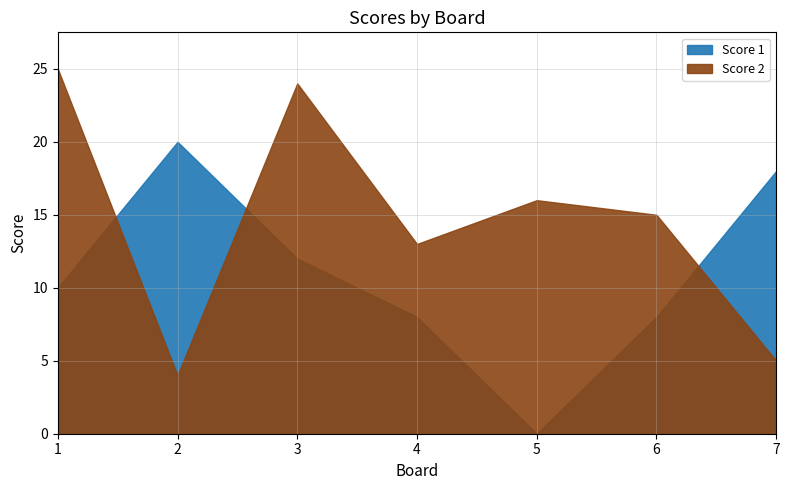

What is the difference between the maximum and minimum values in the Score 1 series?

20